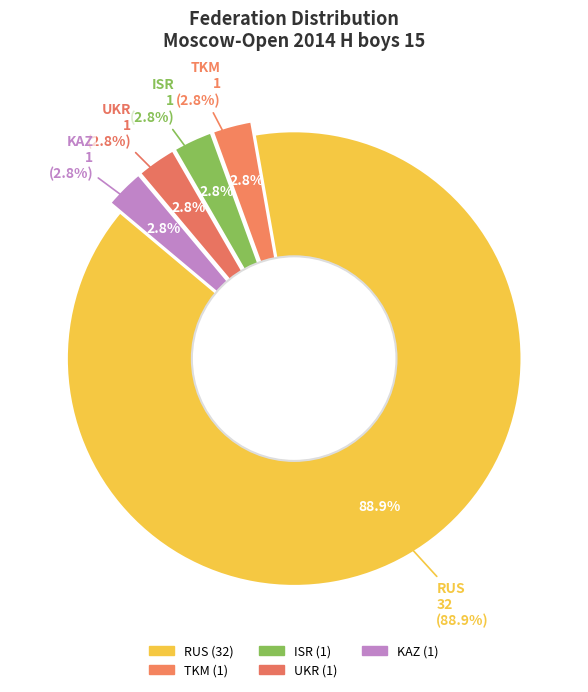

Which slice is the smallest?

ISR